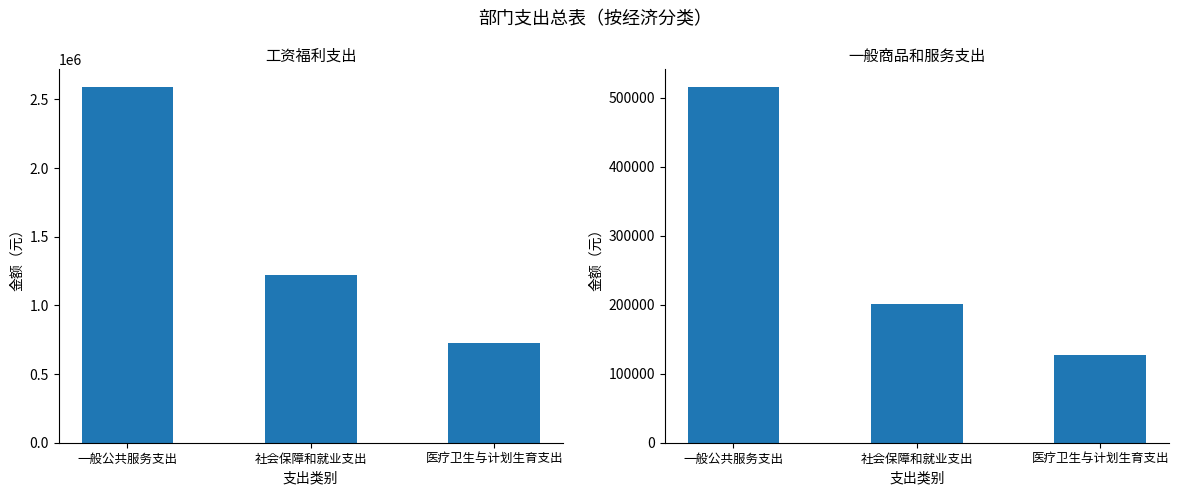

How many data points does each series have?

3